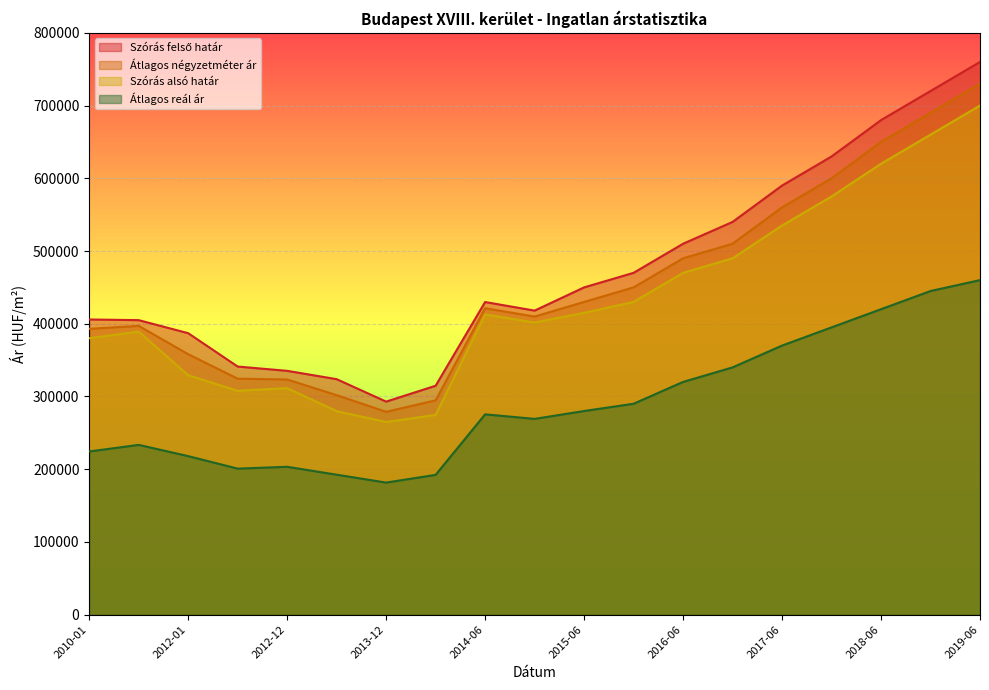

How many data points in Szórás felső határ are above 429866?

9